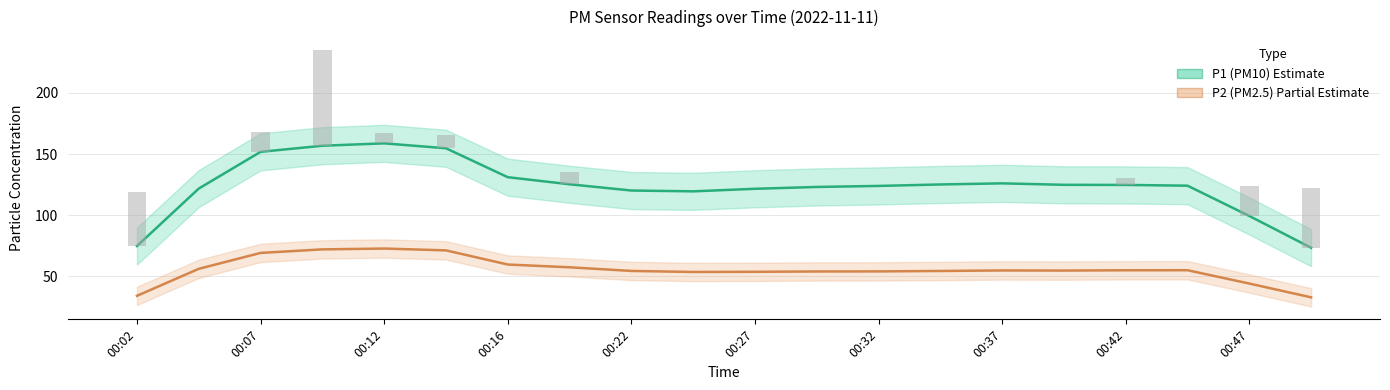

Which series has the largest total across all categories?

P1